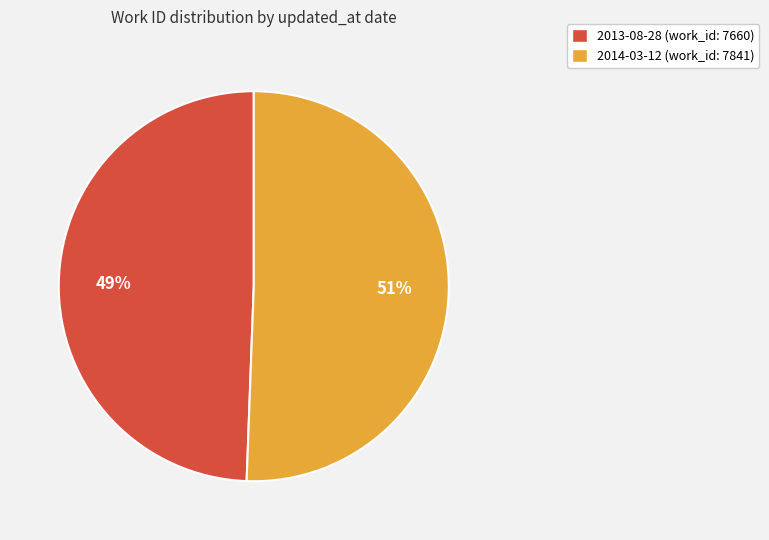

What is the ratio of the value at 2014-03-12 to the value at 2013-08-28?

1.0